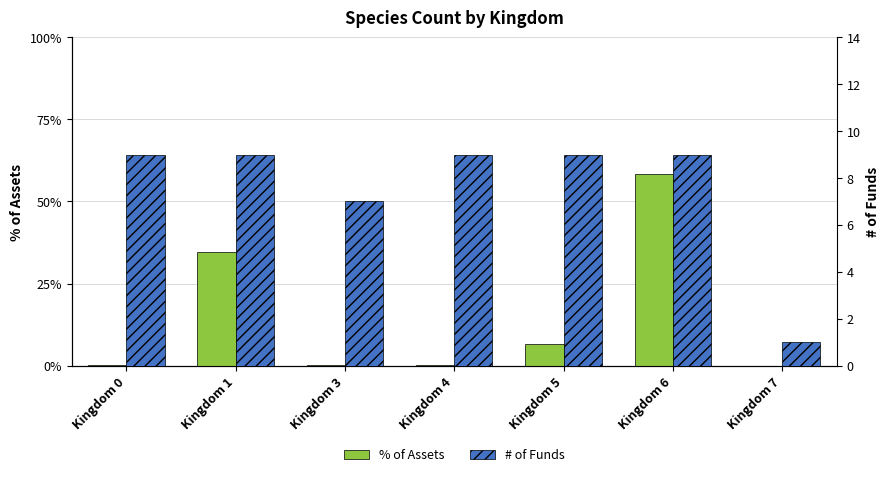

How many bars are there in each group?

2